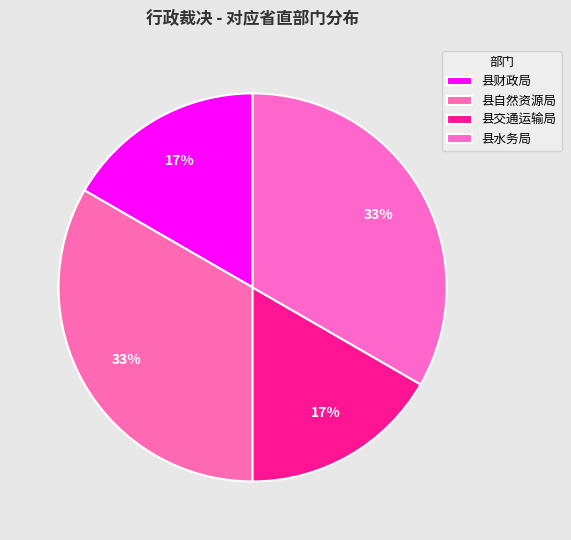

Rank the categories by value from lowest to highest.

县财政局, 县交通运输局, 县自然资源局, 县水务局